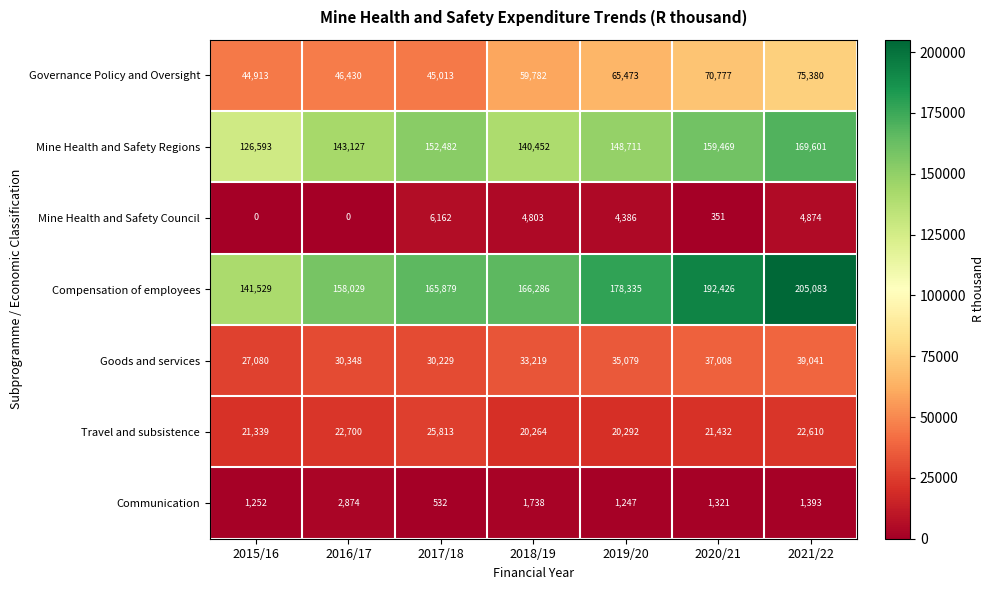

What is the total value across all series at 2019/20?

453523